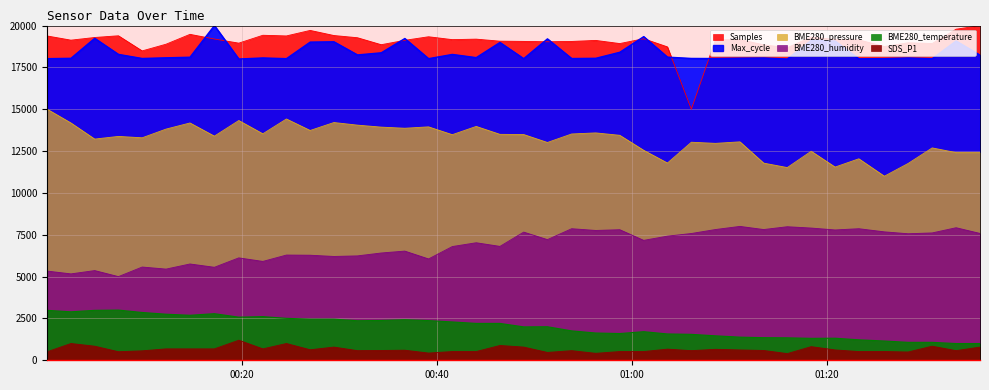

The BME280_pressure series shows 13394.1 at 2022/05/08 00:17:13. True or false?

True